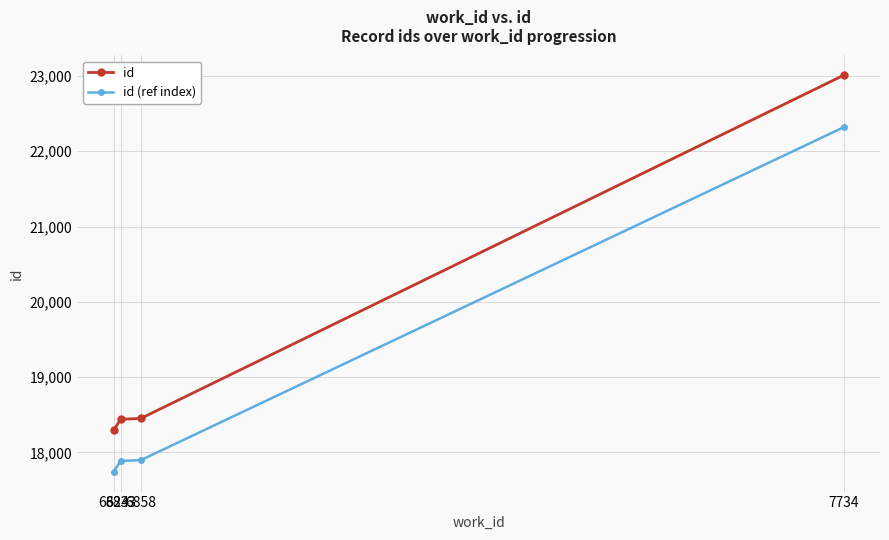

Does the chart have visible grid lines?

Yes